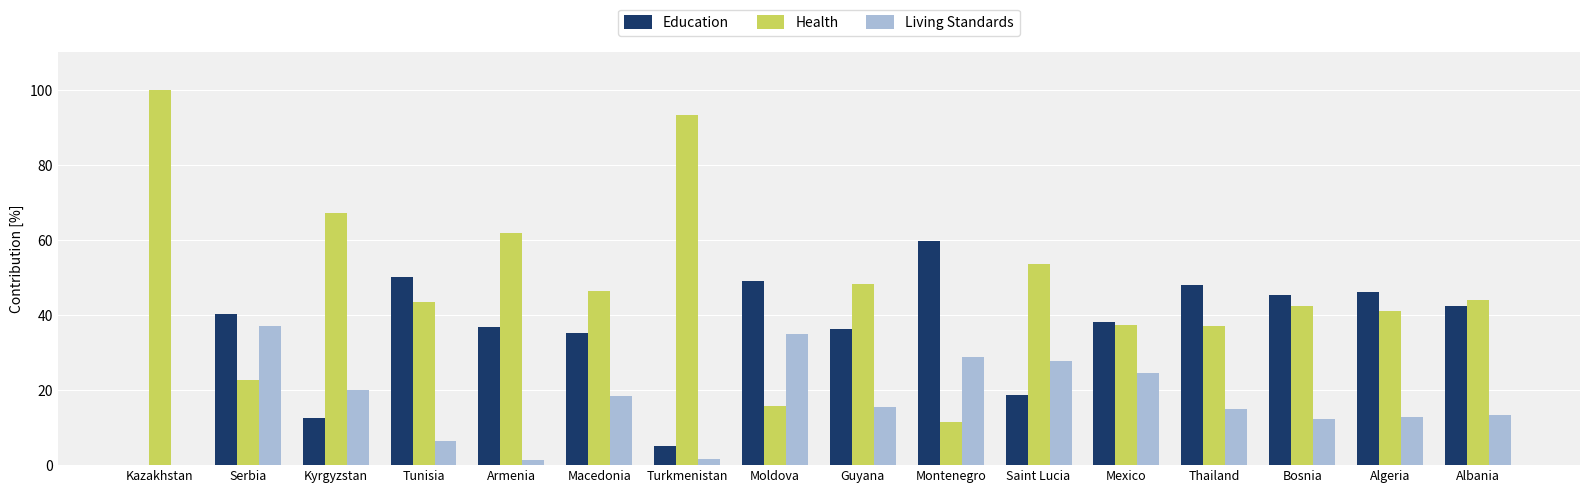

What is the sum of the Health values at Macedonia and Thailand?

83.3